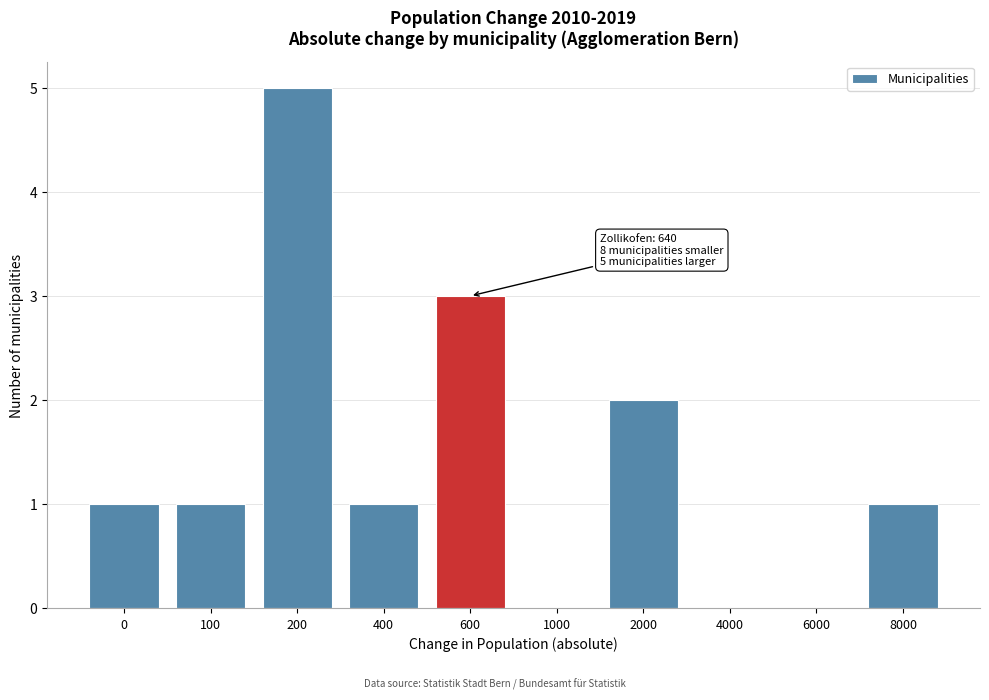

Reading left to right, extract all data points from this chart.

0=1	100=1	200=5	400=1	600=3	1000=0	2000=2	4000=0	6000=0	8000=1